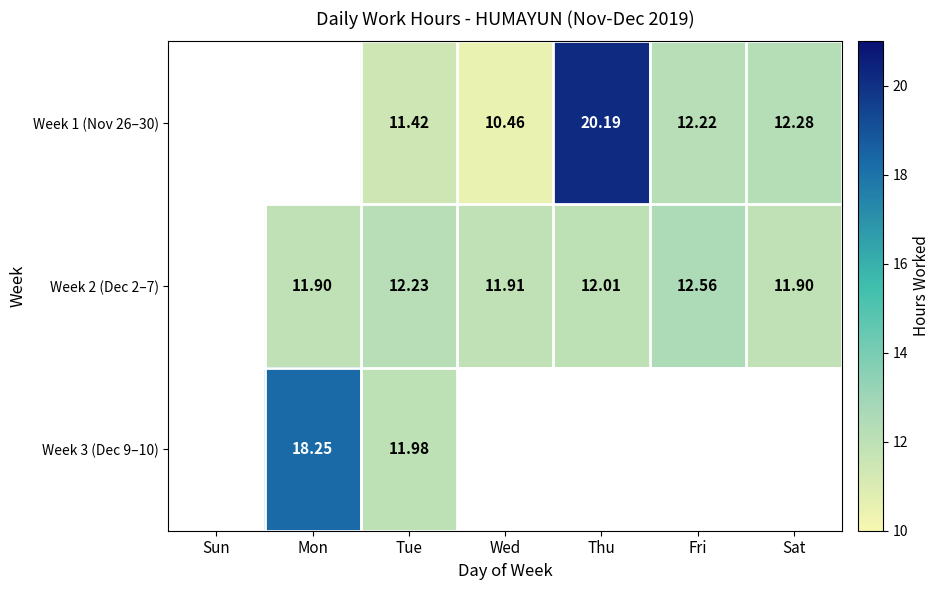

Count the number of data series in this chart.

3